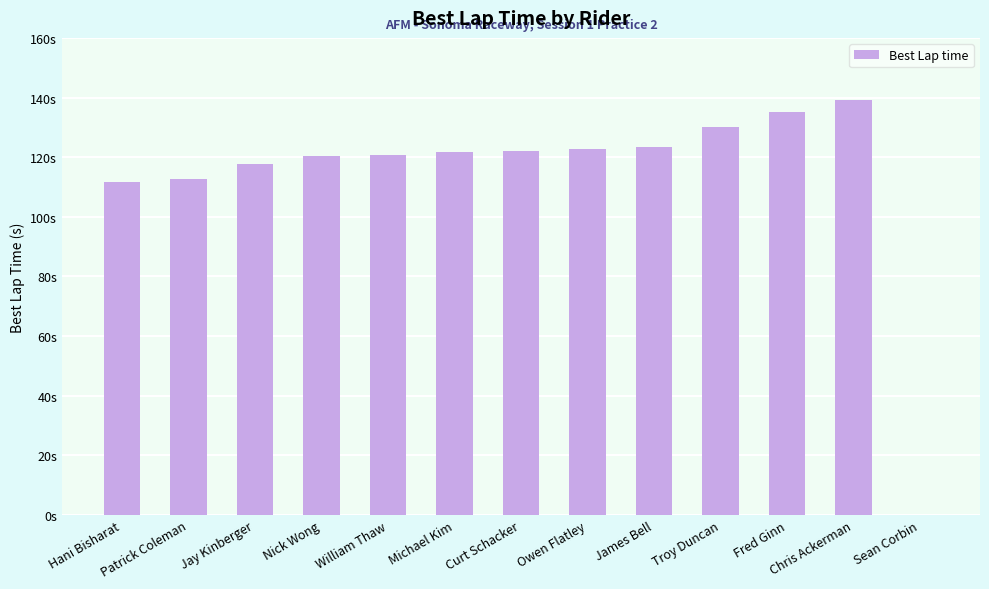

At which label does the data first exceed 121?

Michael Kim